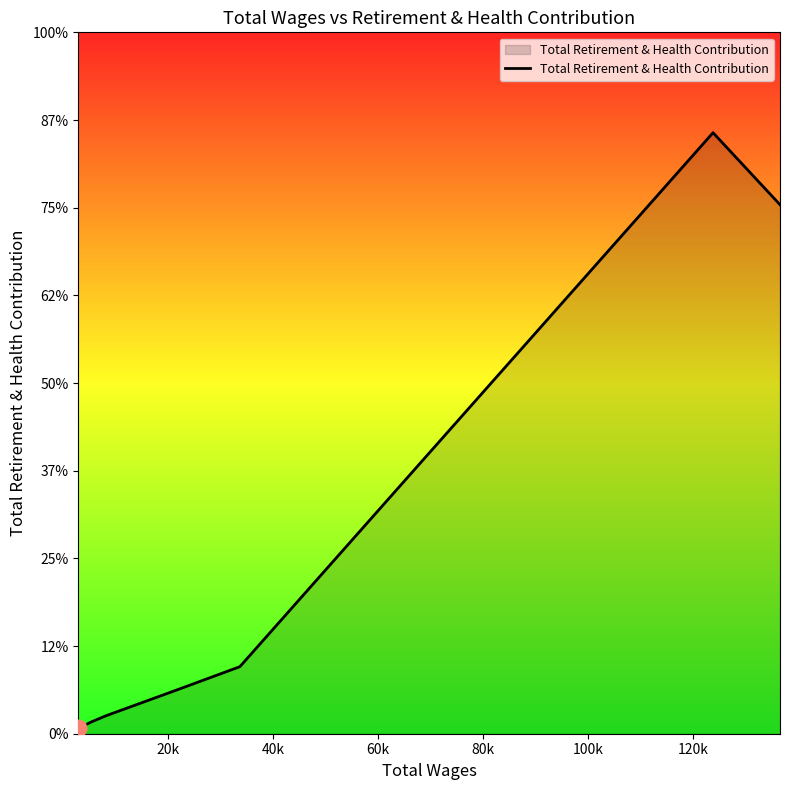

Is this an area chart (filled region under the line)?

Yes